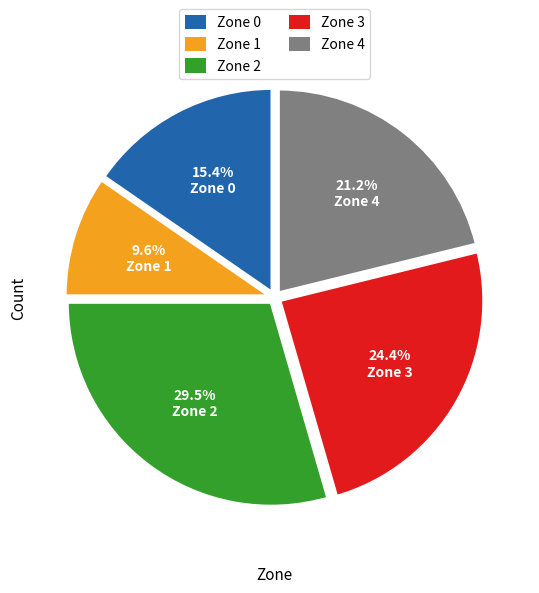

Which category has the biggest portion of the pie?

Zone 2